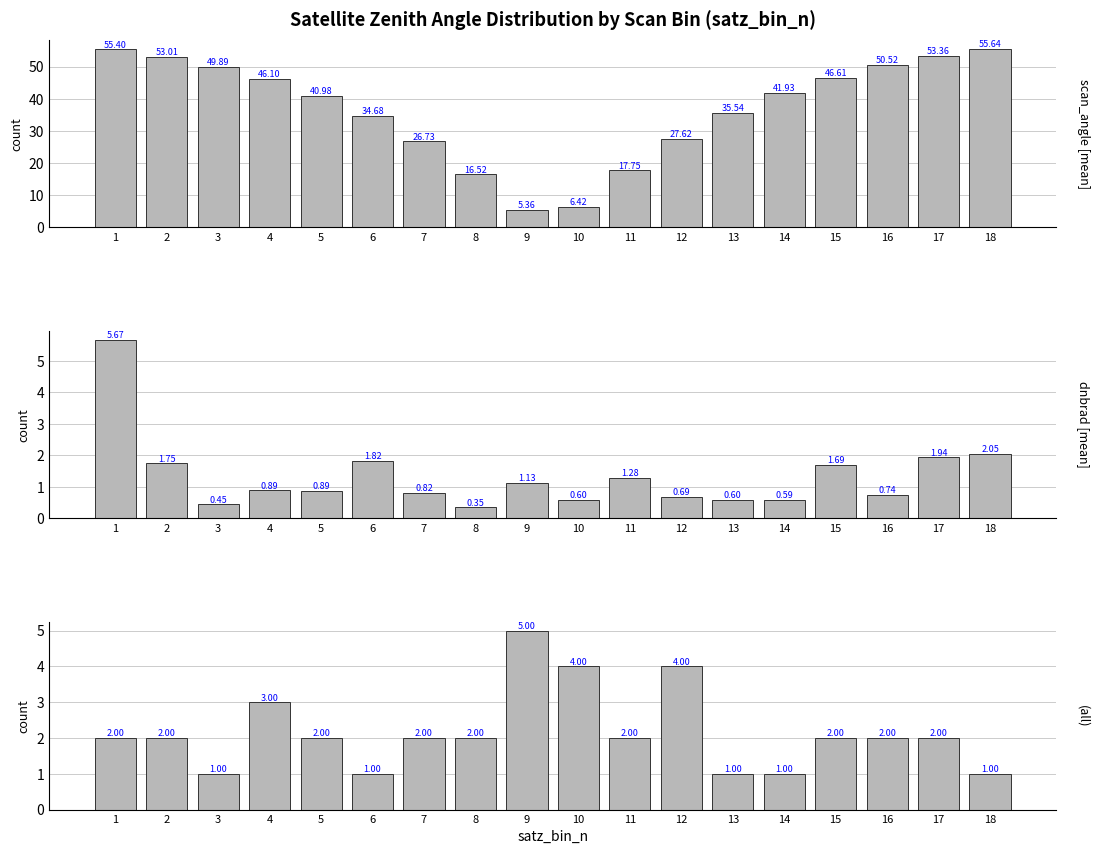

Which series has the largest range (max minus min)?

scan_angle [mean]